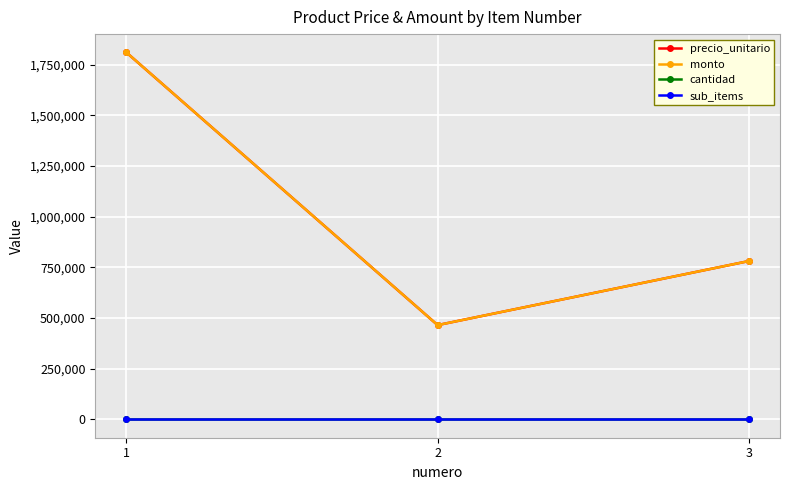

How many lines are shown in the chart?

4